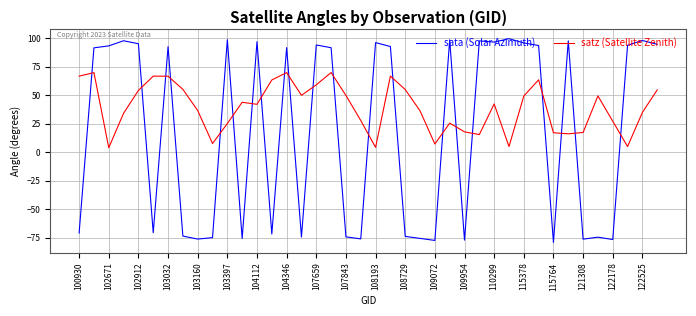

List the series in order of their peak value, lowest first.

satz (Satellite Zenith), sata (Solar Azimuth)